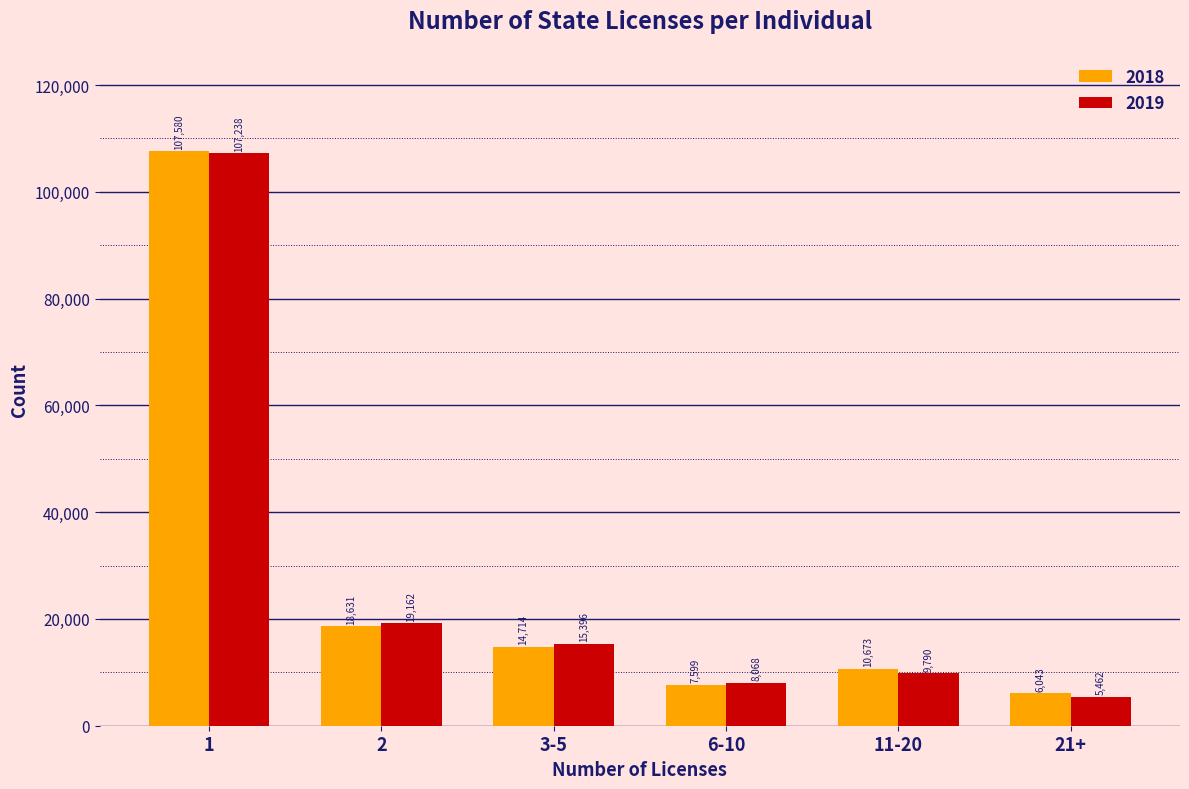

What is the maximum value shown in the chart?

107580